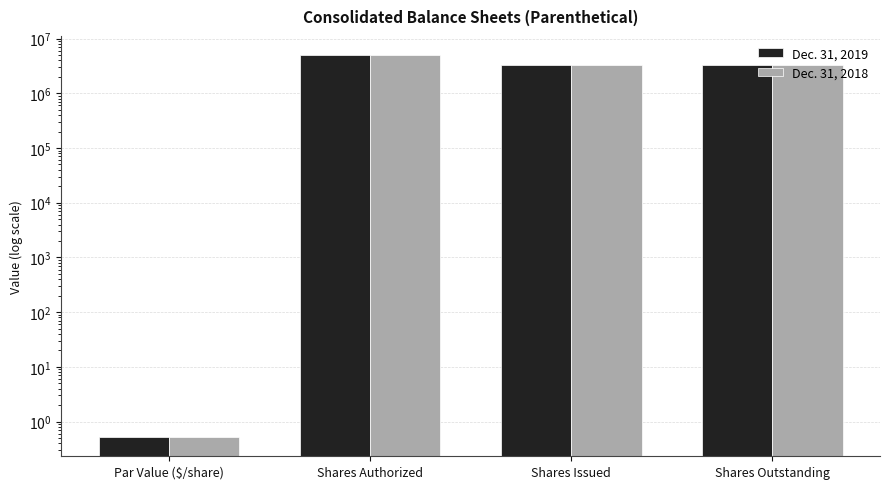

What is the difference between the maximum and minimum values in the Dec. 31, 2019 series?

4999999.5